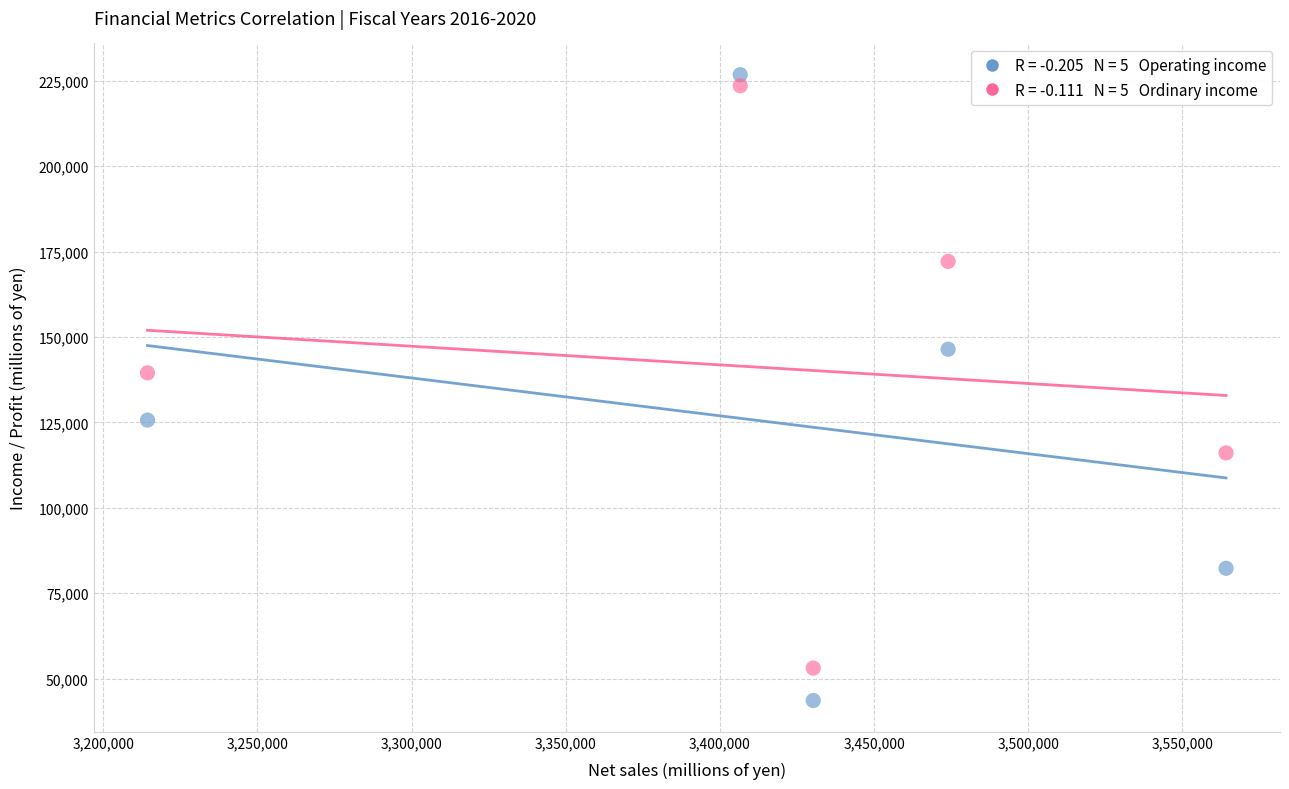

Across all data points, what is the range of X values (max minus min)?

349809